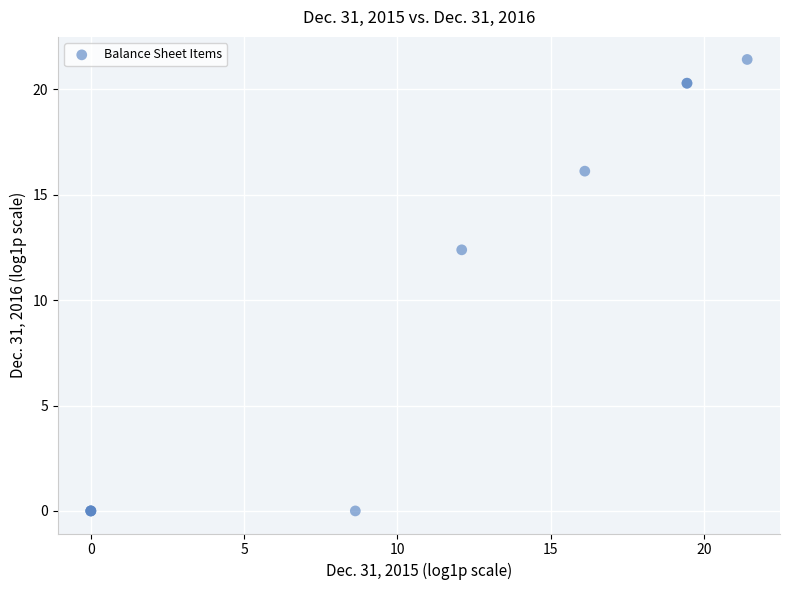

What Y value in the scatter plot is closest to 10?

12.4